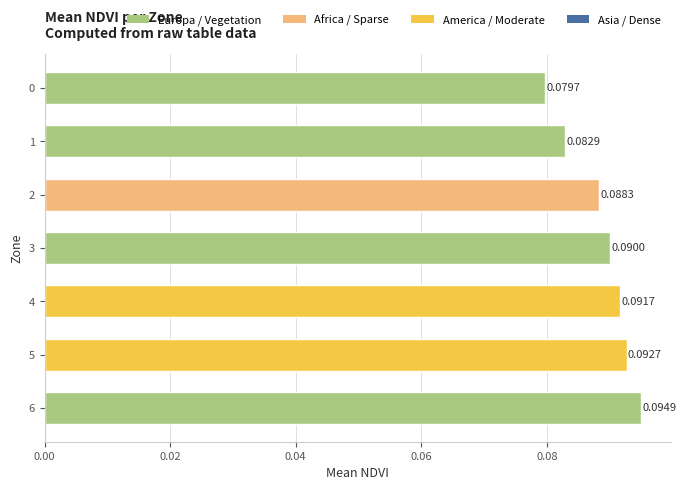

Between 5 and 1, which is larger?

5